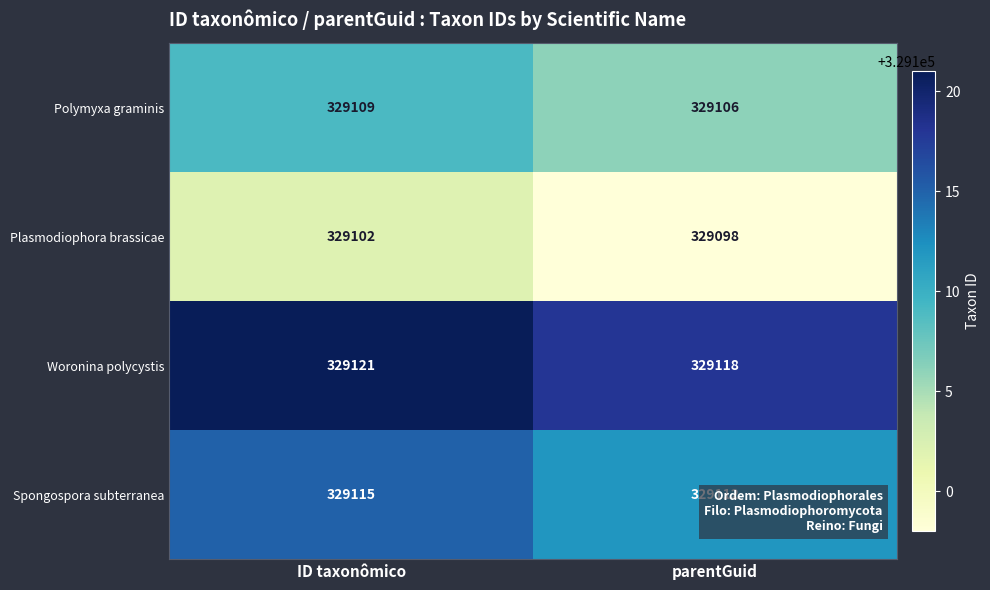

What is the sum of the Plasmodiophora brassicae values at parentGuid and ID taxonômico?

658200